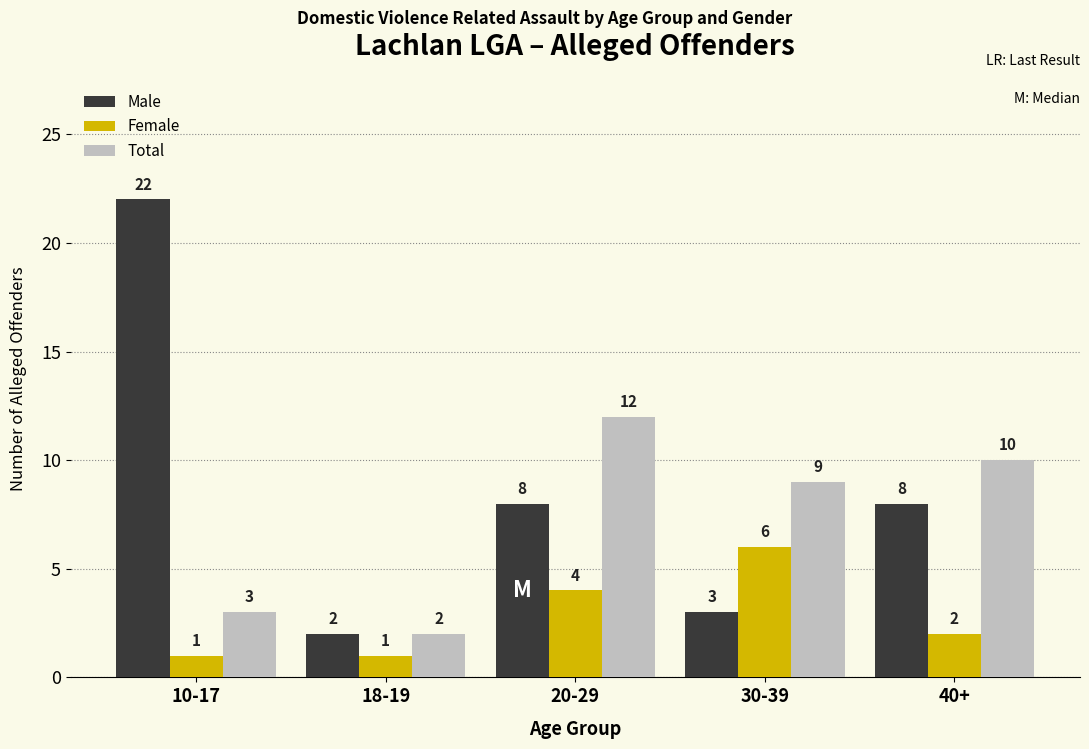

Reading left to right, what are all the values shown in this chart?

Male: 10-17=22	18-19=2	20-29=8	30-39=3	40+=8
Female: 10-17=1	18-19=1	20-29=4	30-39=6	40+=2
Total: 10-17=3	18-19=2	20-29=12	30-39=9	40+=10